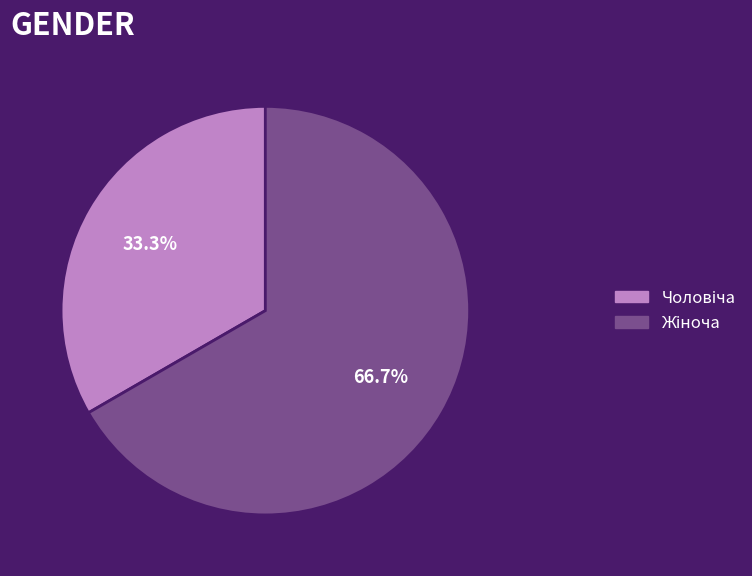

Does any single category account for the majority?

Yes